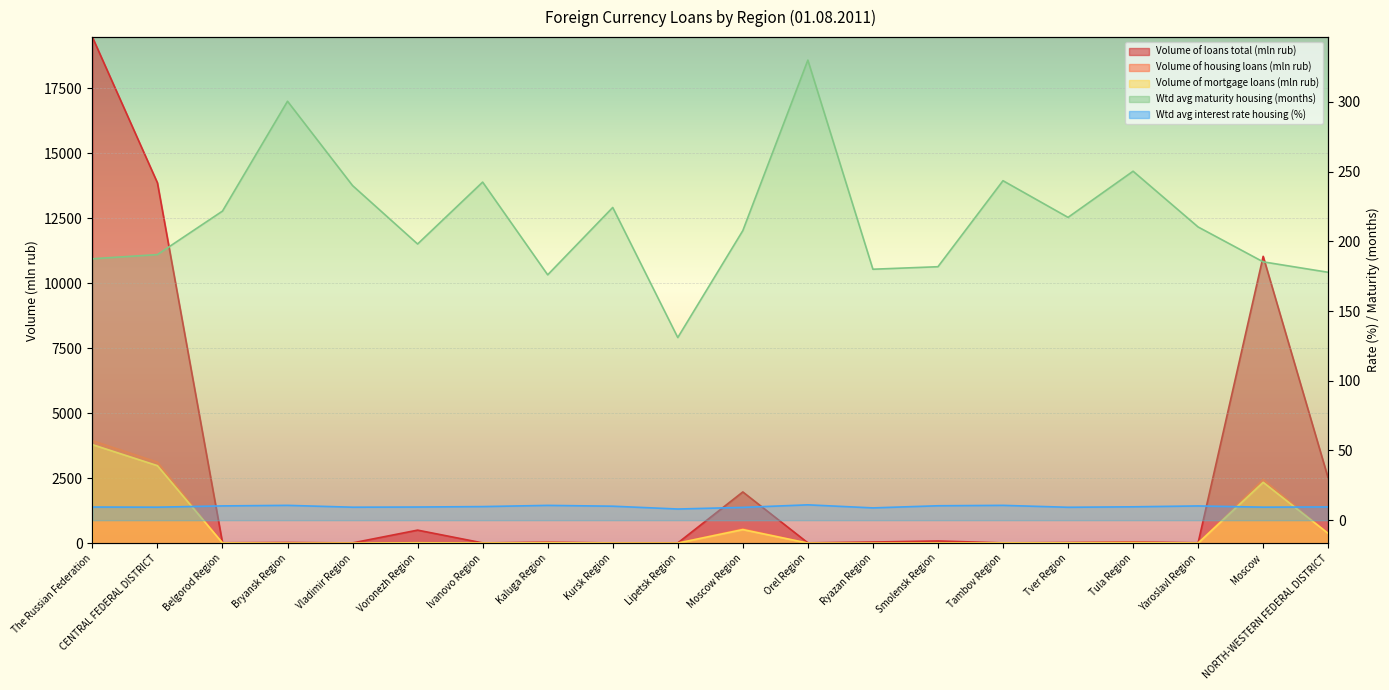

What value does the Wtd avg interest rate housing (%) series have at Belgorod Region?

10.2